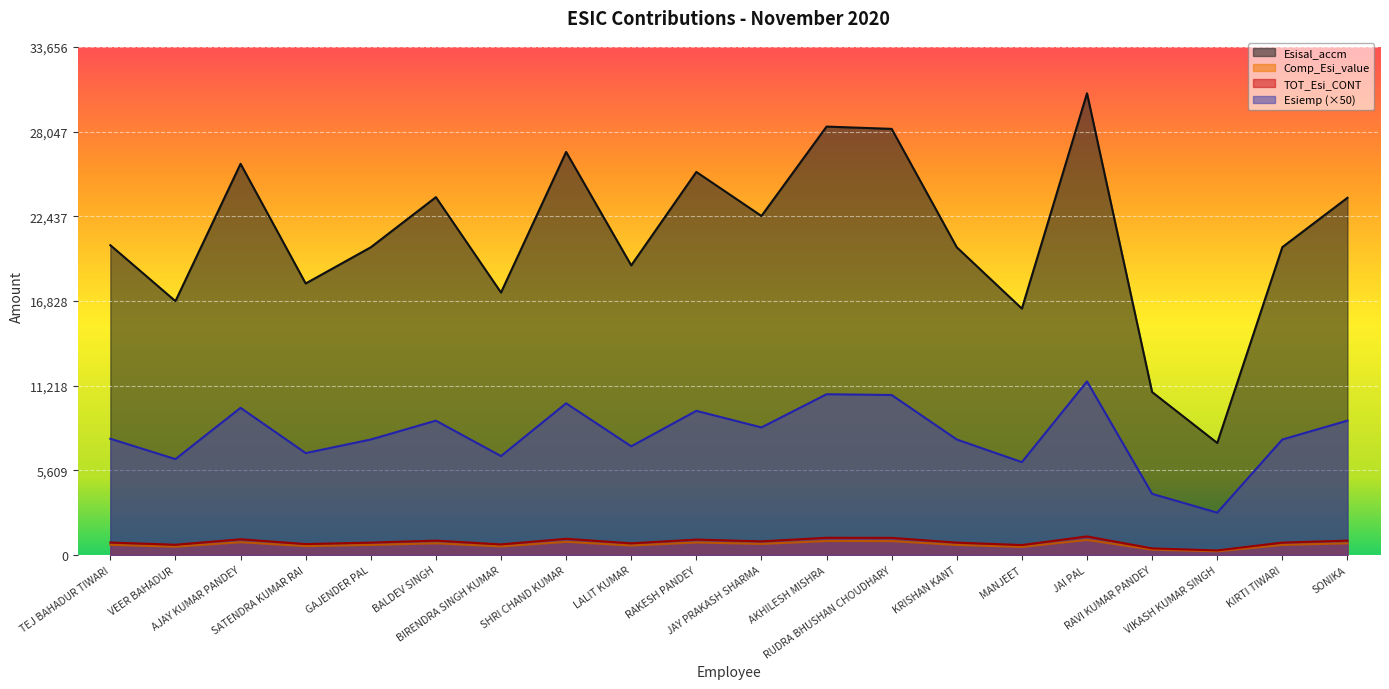

What is the value of the Comp_Esi_value point at the 7th from the left?

565.2